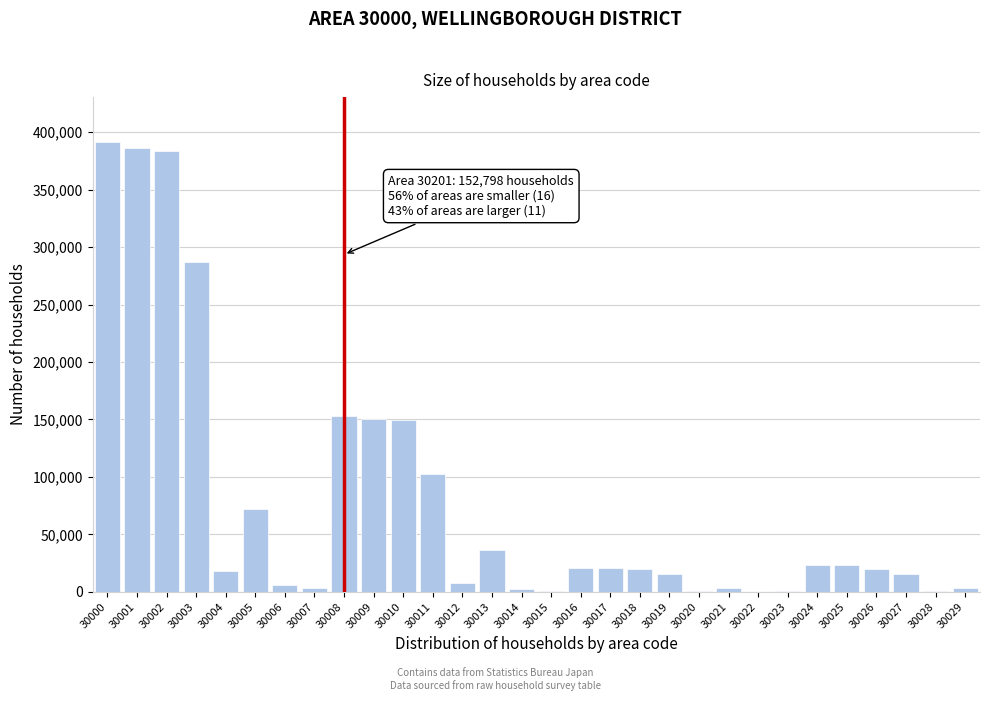

At which label is the value closest to 195858?

30008